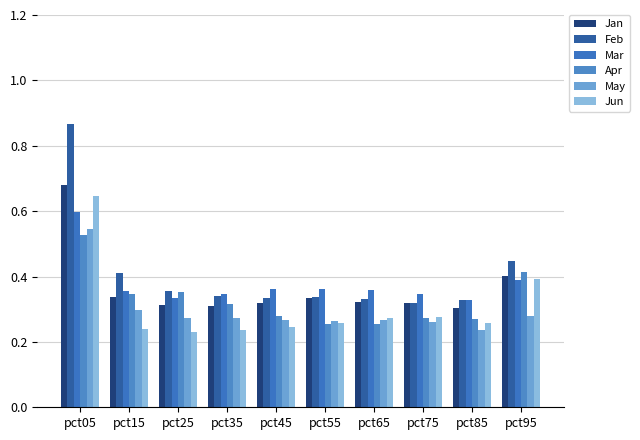

What is the total value across all series at pct25?

1.9